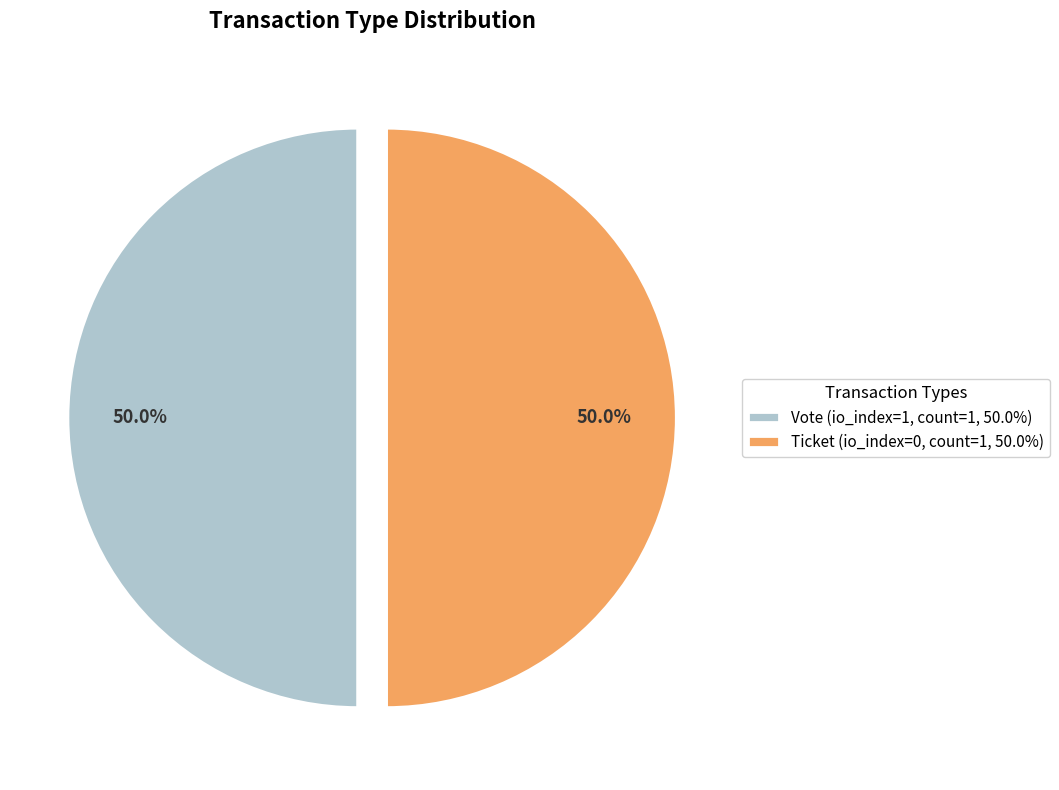

What is the ratio of the value at Vote (io_index=1, count=1, 50.0%) to the value at Ticket (io_index=0, count=1, 50.0%)?

1.0